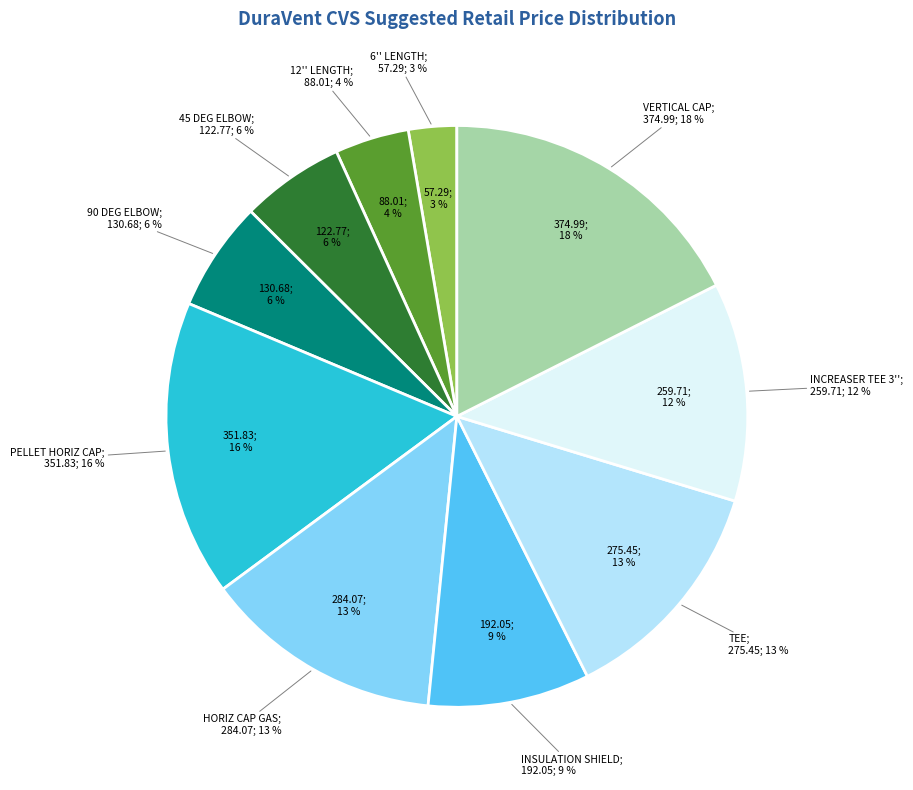

The 3/5 CVS, INCREASER TEE 3'' slice represents 12% of the pie. True or false?

True